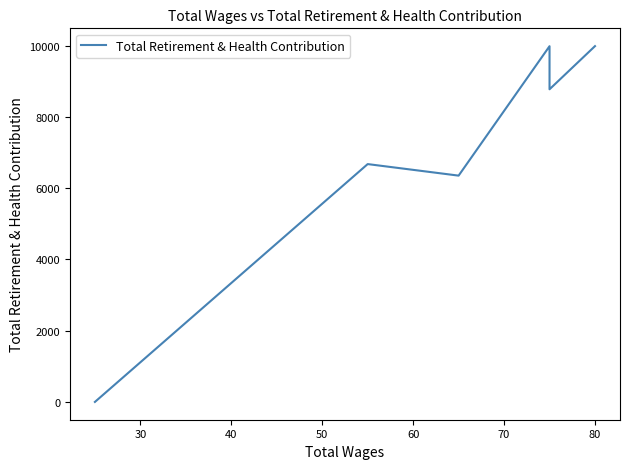

How many positive values are there?

5